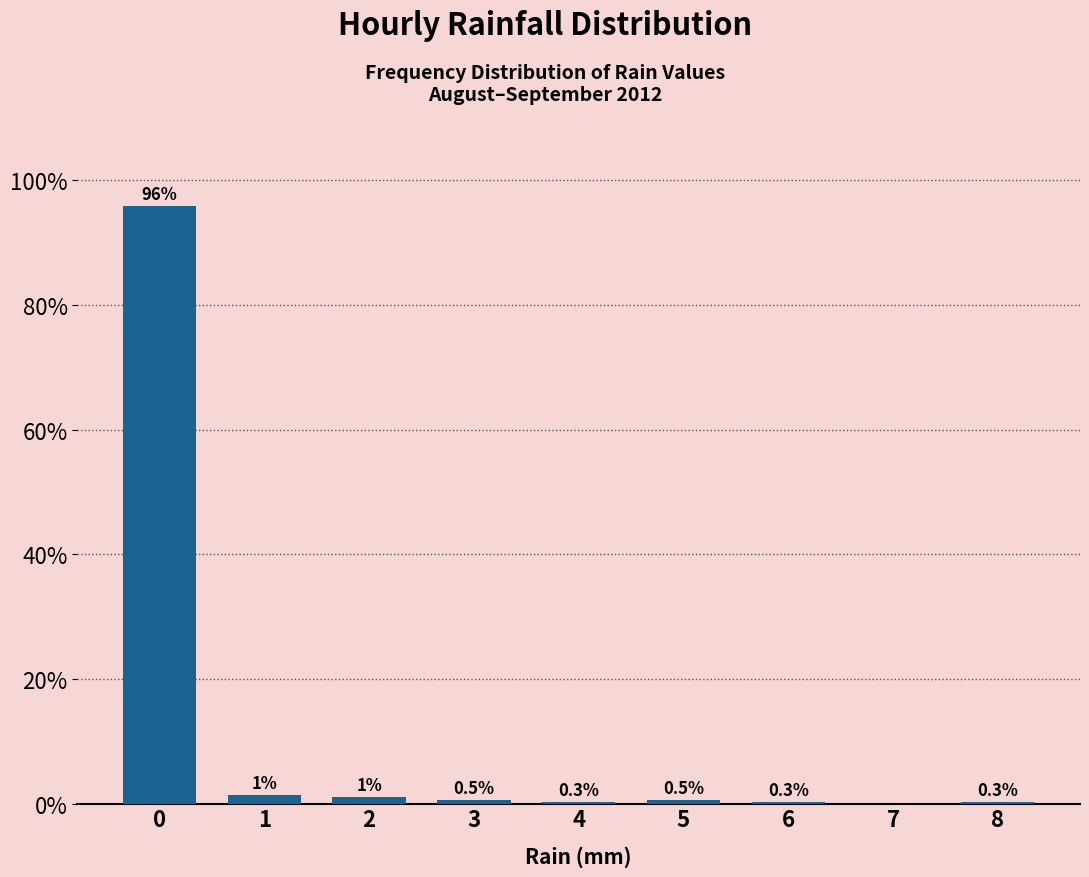

Reading left to right, transcribe all the data shown in this chart.

0=95.8	1=1.3	2=1.0	3=0.5	4=0.3	5=0.5	6=0.3	7=0.0	8=0.3